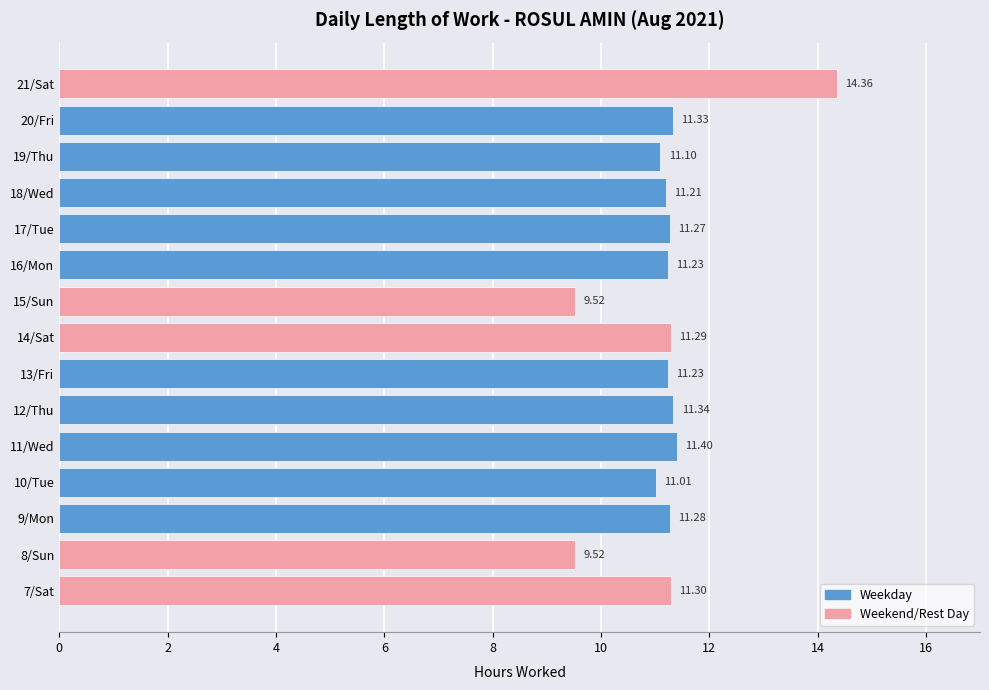

What is the minimum value shown in the chart?

9.5